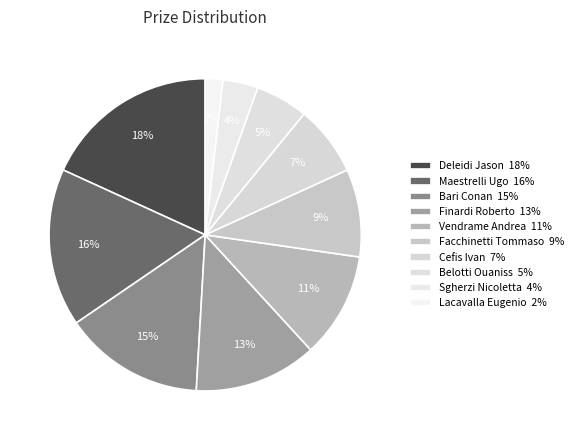

How many slices are in this pie chart?

10